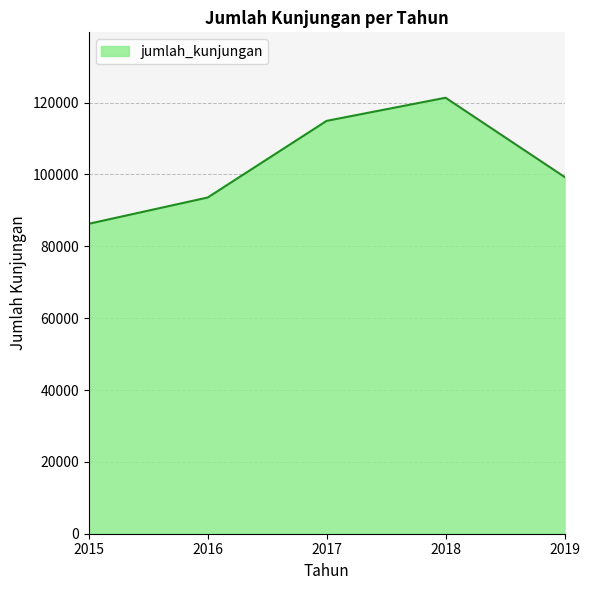

Rank the categories by value from lowest to highest.

2015, 2016, 2019, 2017, 2018